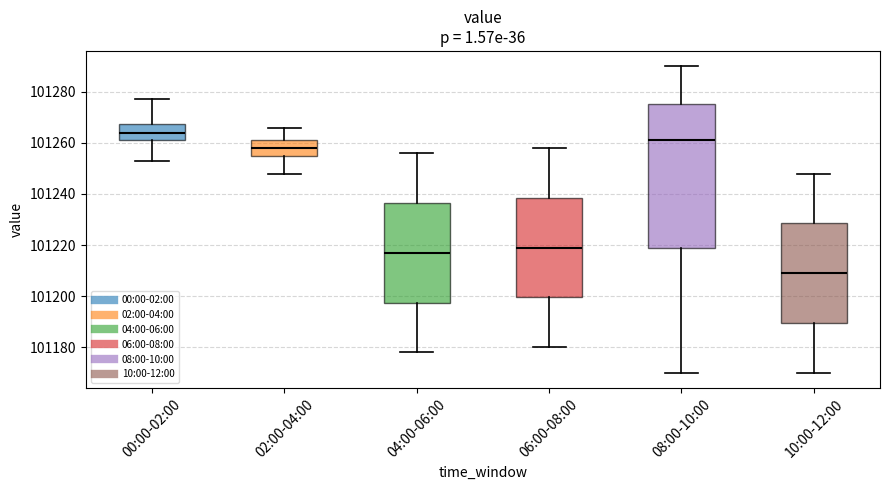

Which box has the highest median line?

00:00-02:00